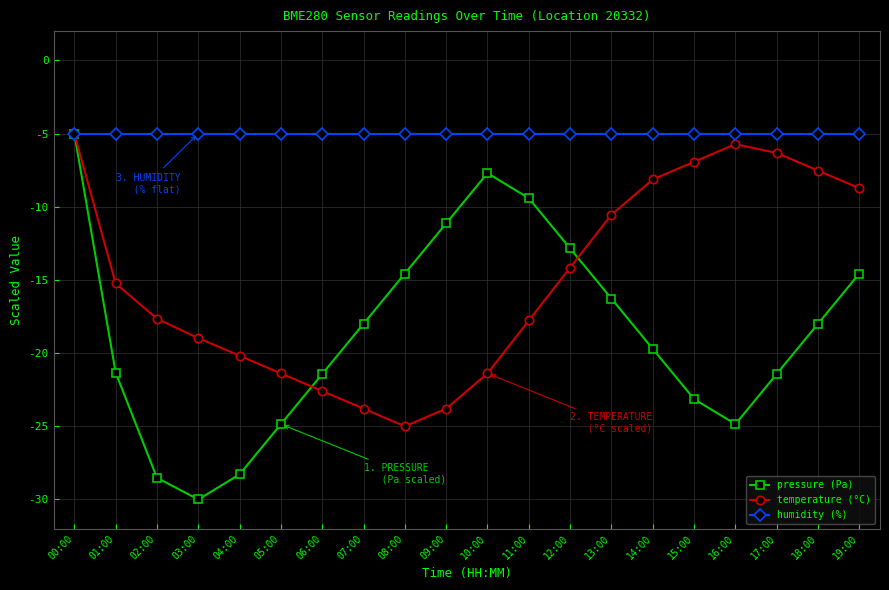

What position from the left is 11:00?

12